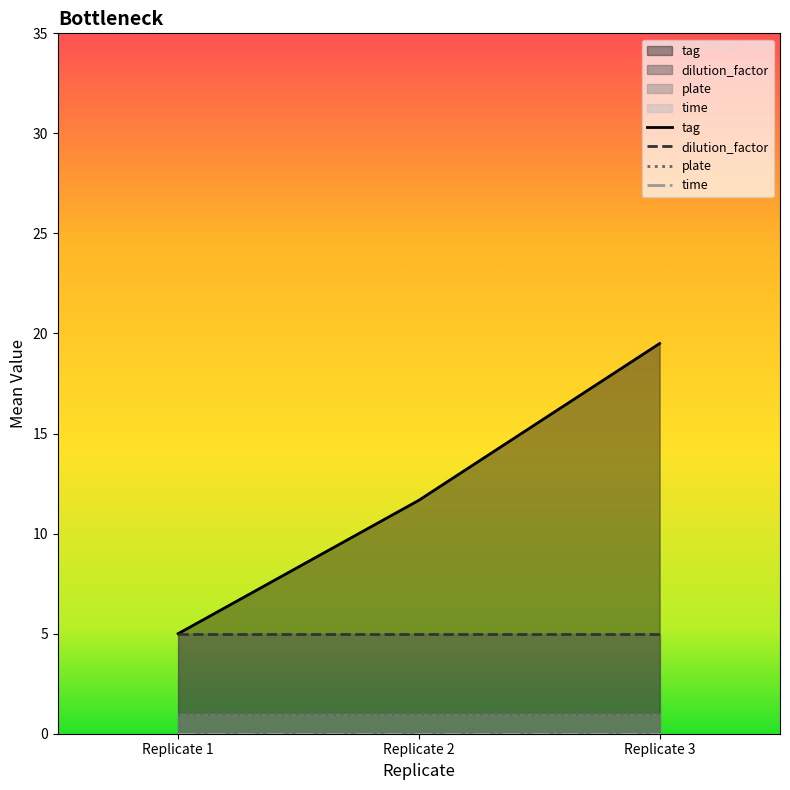

What is the highest value of the tag series?

19.5